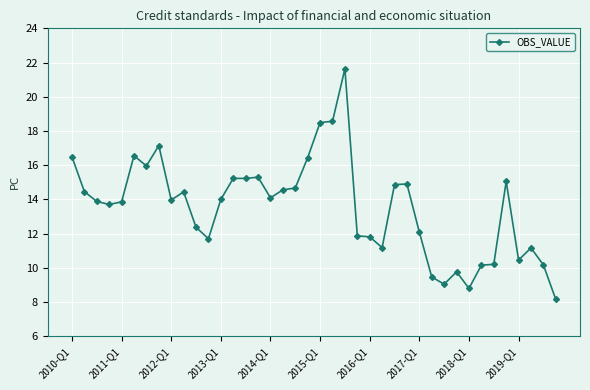

What is the minimum value shown in the chart?

8.2